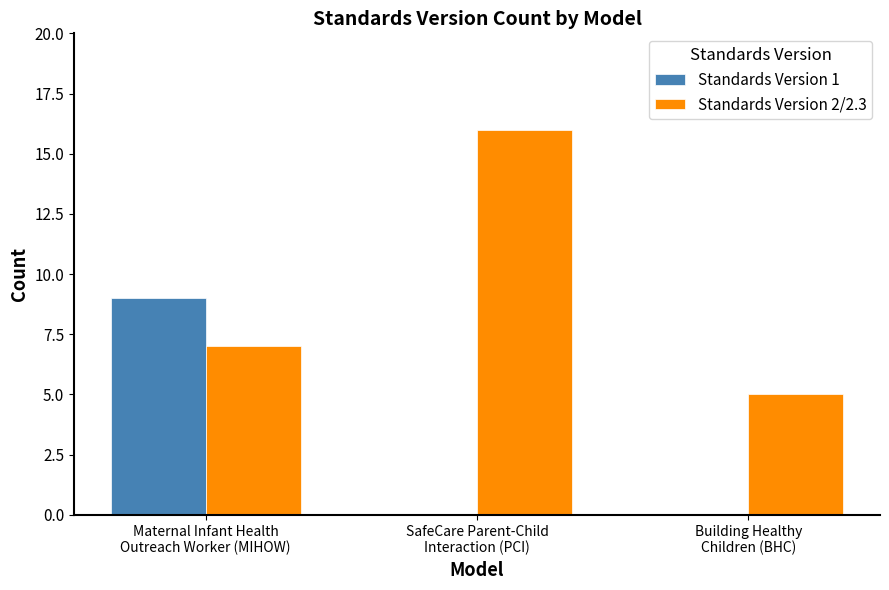

How many series are shown in this chart?

2